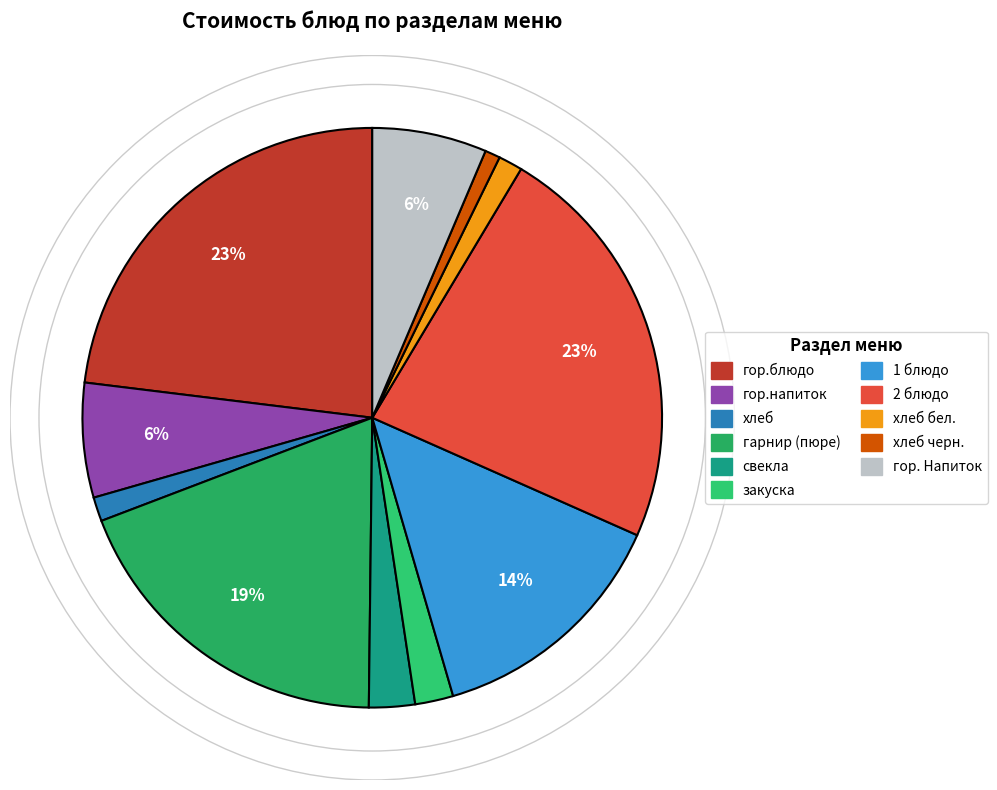

Count the number of slices in the pie.

11